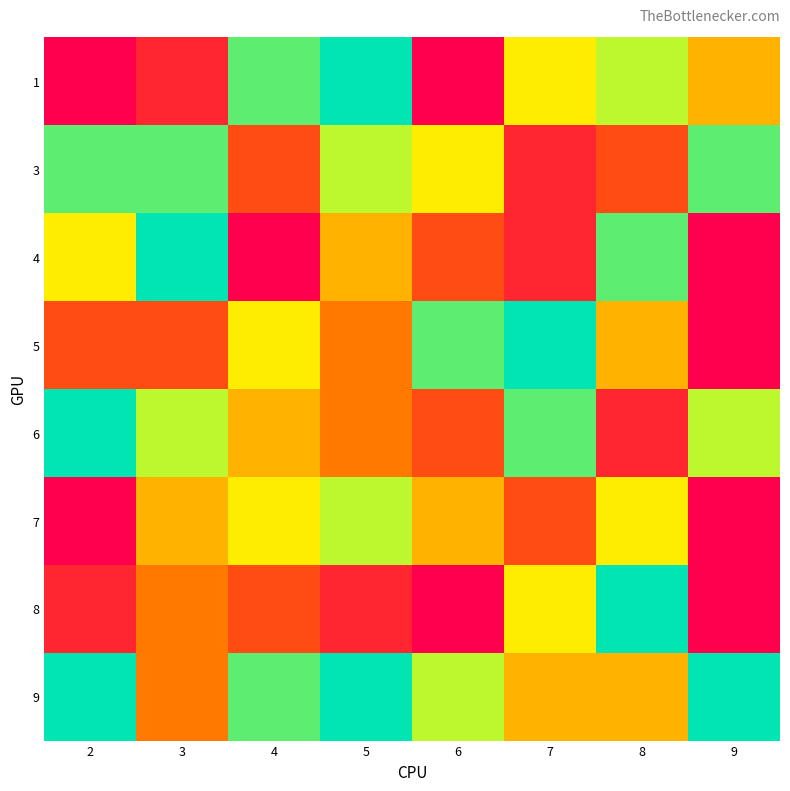

Reading left to right, transcribe all the data shown in this chart.

1: 2=1	3=2	4=8	5=9	6=1	7=6	8=7	9=5
3: 2=8	3=8	4=3	5=7	6=6	7=2	8=3	9=8
4: 2=6	3=9	4=1	5=5	6=3	7=2	8=8	9=1
5: 2=3	3=3	4=6	5=4	6=8	7=9	8=5	9=1
6: 2=9	3=7	4=5	5=4	6=3	7=8	8=2	9=7
7: 2=1	3=5	4=6	5=7	6=5	7=3	8=6	9=1
8: 2=2	3=4	4=3	5=2	6=1	7=6	8=9	9=1
9: 2=9	3=4	4=8	5=9	6=7	7=5	8=5	9=9